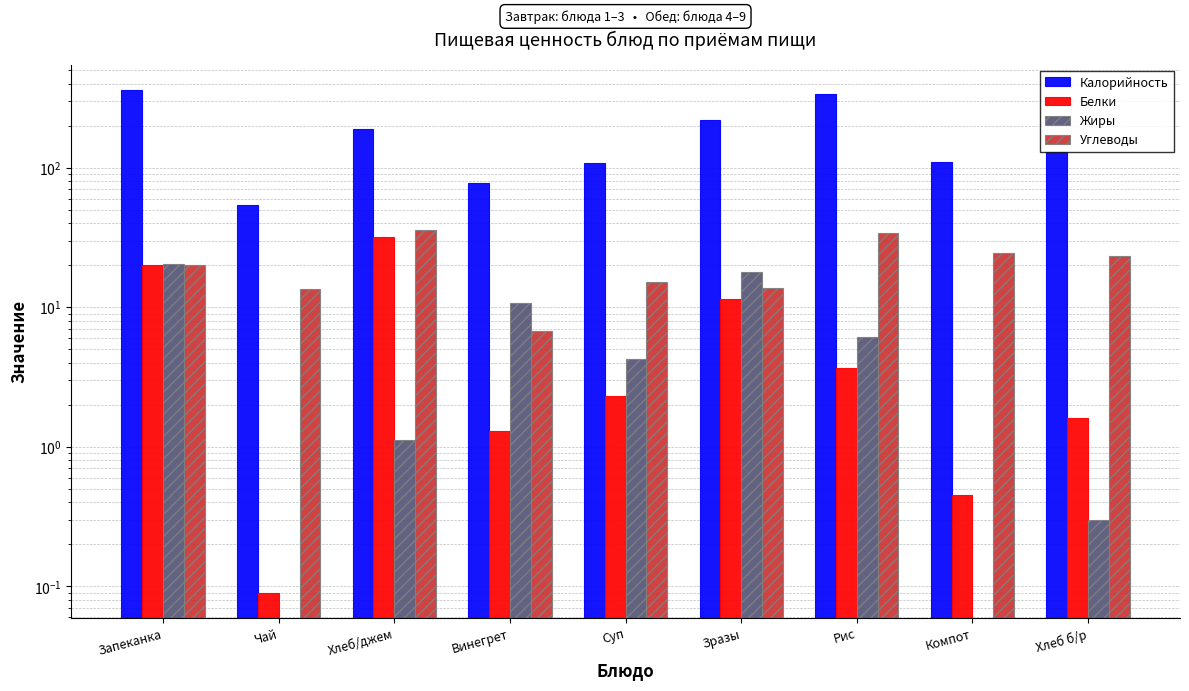

Where is Жиры nearest to the value 10?

Винегрет